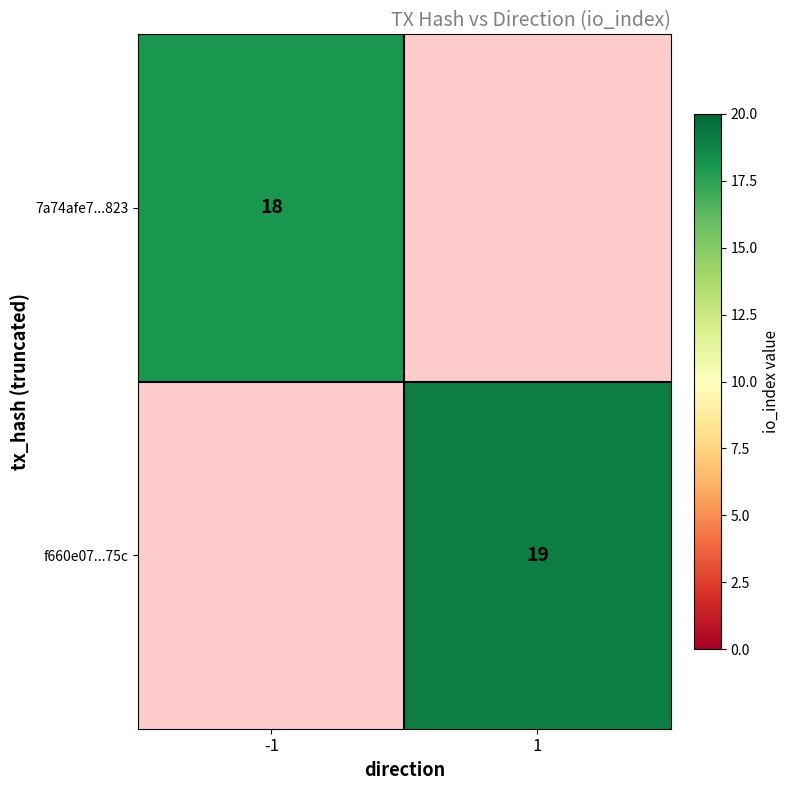

How many categories are shown in the chart?

2